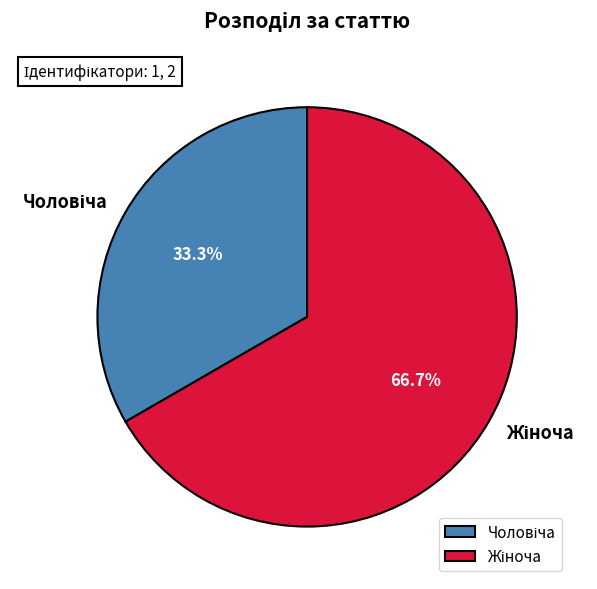

Is there a majority slice in this chart?

Yes